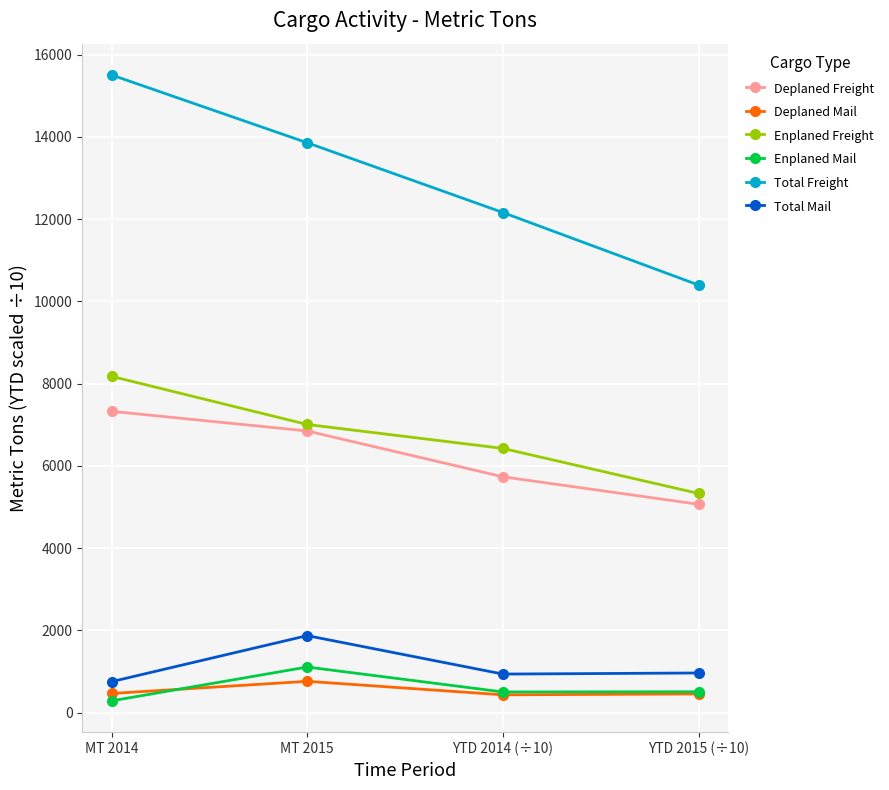

Is it true that Enplaned Freight equals 5330.8 at YTD 2015 (÷10)?

True